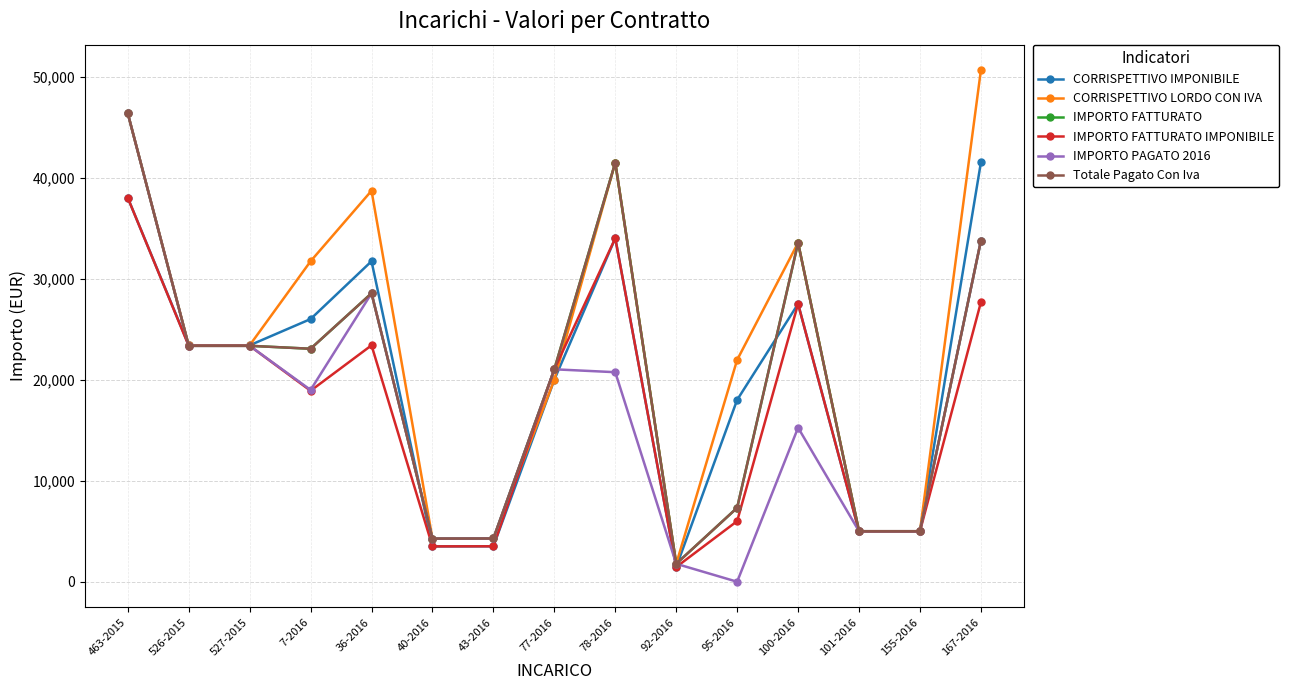

What is the difference between the second highest and second lowest values in the IMPORTO PAGATO 2016 series?

31973.8